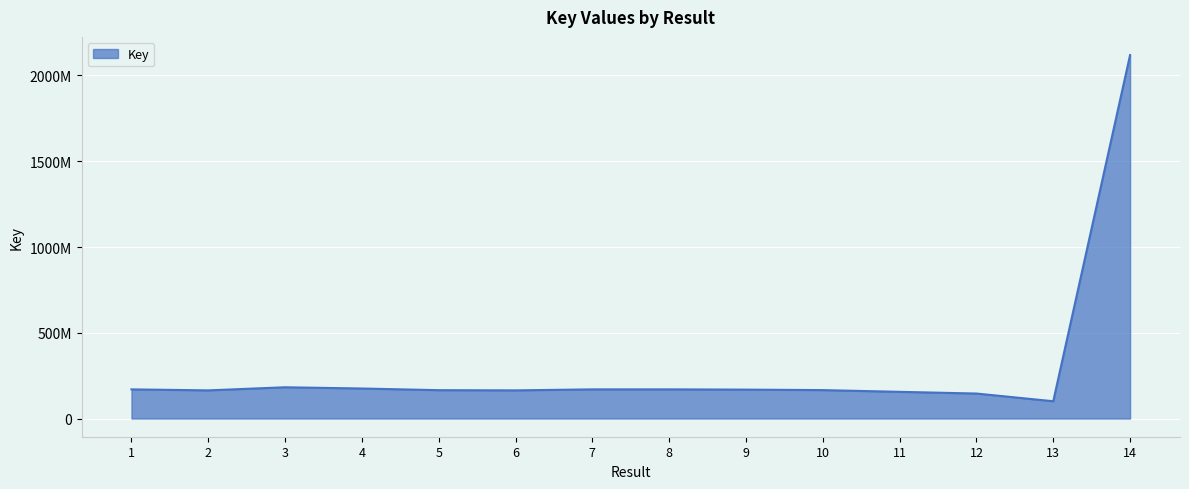

Does the chart display data point markers on the line(s)?

No